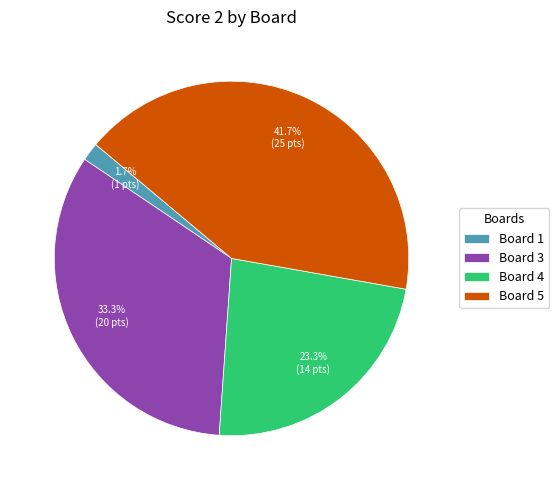

To the nearest percent, what percentage of the pie is Board 1?

2%